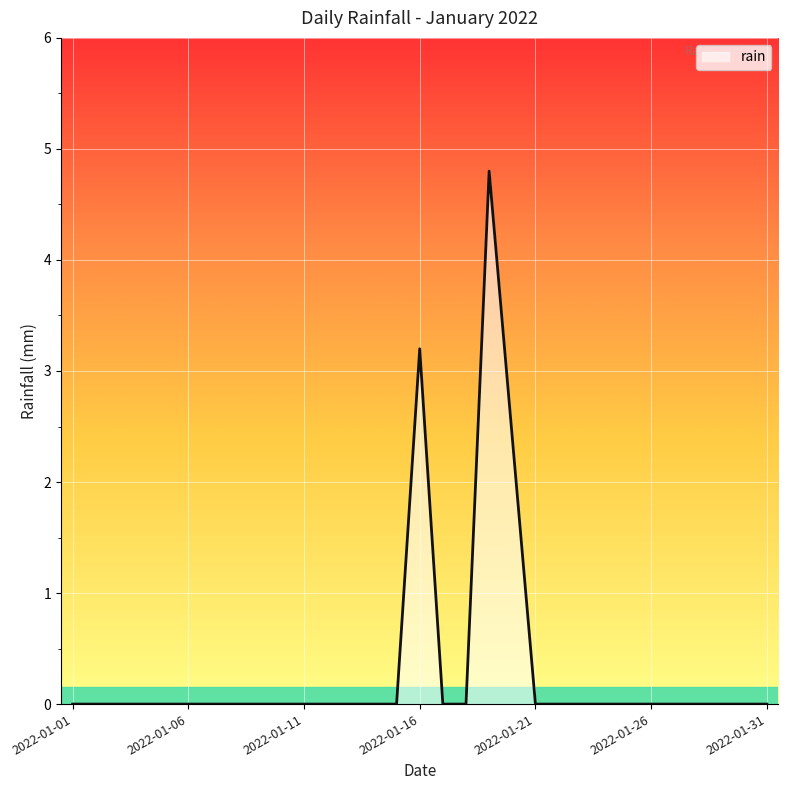

What is the greatest value displayed?

4.8